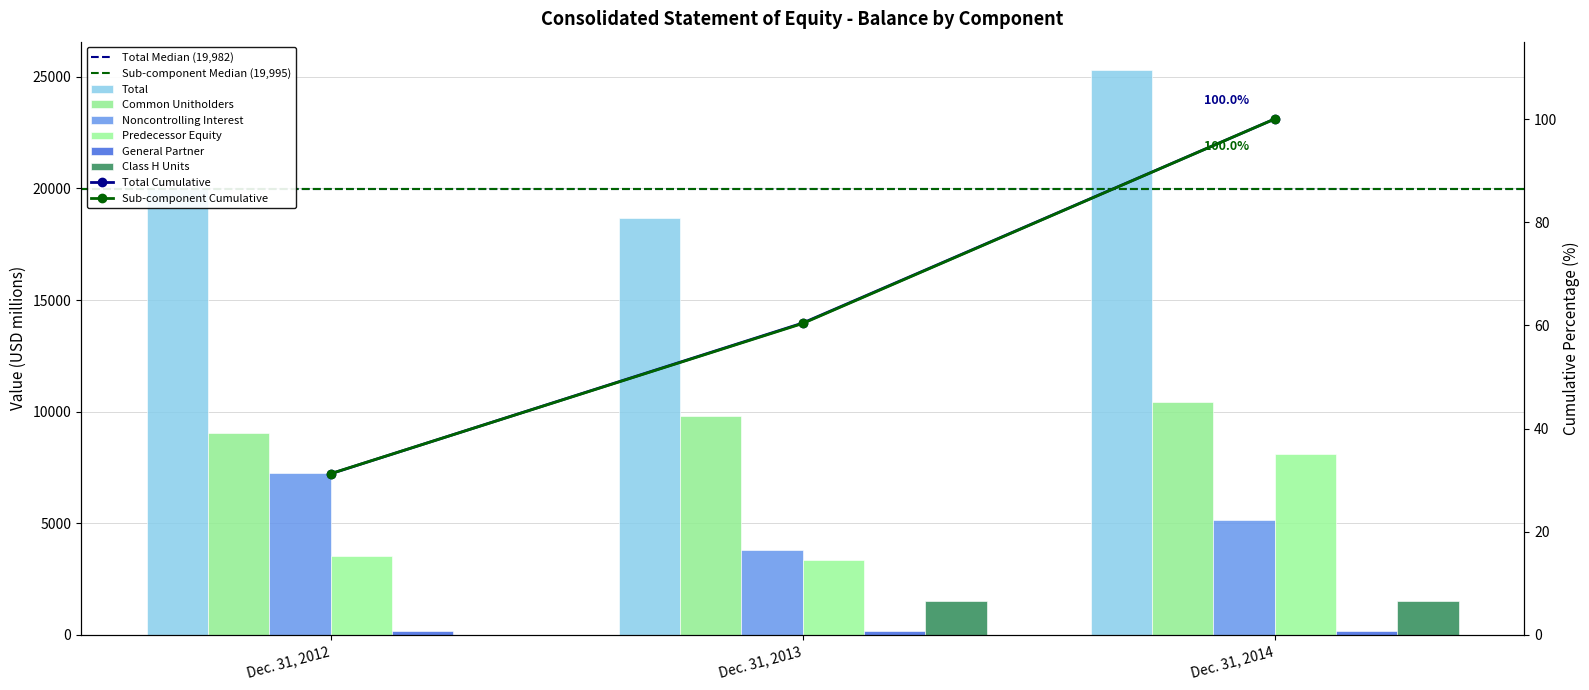

Between Dec. 31, 2012 and Dec. 31, 2013, which is larger?

Dec. 31, 2012